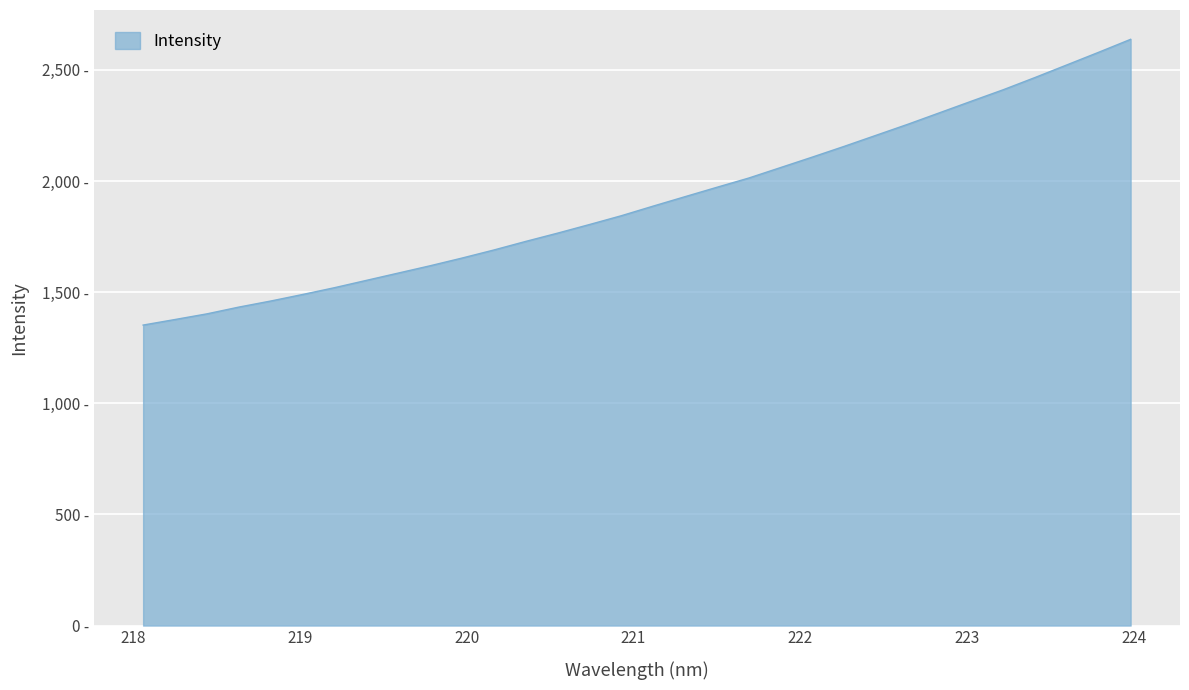

Rank the categories by value from highest to lowest.

223.9802, 223.7895, 223.5987, 223.408, 223.2172, 223.0264, 222.8355, 222.6447, 222.4538, 222.263, 222.0721, 221.8812, 221.6902, 221.4993, 221.3083, 221.1174, 220.9264, 220.7354, 220.5444, 220.3533, 220.1623, 219.9712, 219.7801, 219.589, 219.3979, 219.2067, 219.0156, 218.8244, 218.6332, 218.442, 218.2508, 218.0596